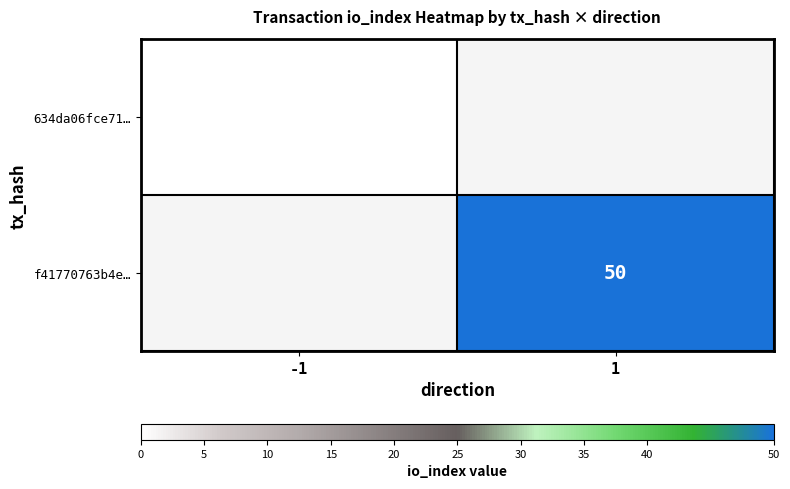

Is it true that f41770763b4e… equals 86 at 1?

False